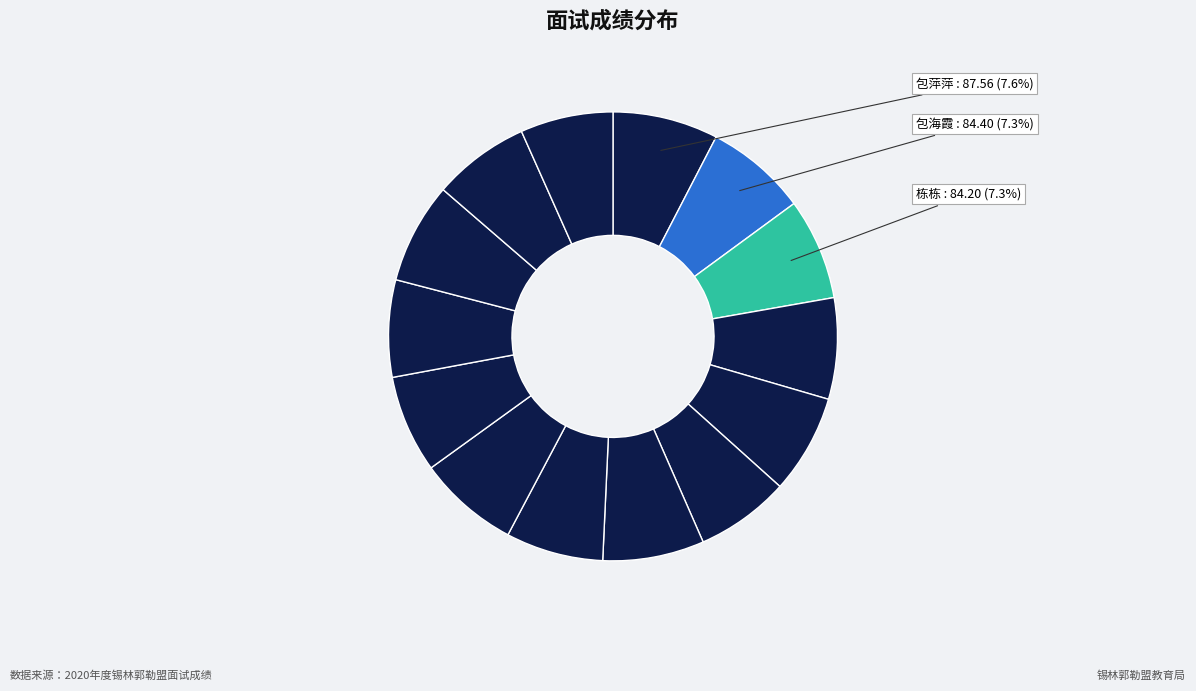

Rank the categories by value from highest to lowest.

包萍萍, 包海霞, 栋栋, 姜梦圆, 青格乐, 南海娇, 曹都斯钦, 哈斯塔娜, 刘玲玉, 孙成宇, 邓鸿宇, 杨雯萱, 岩龙, 孙晓璐